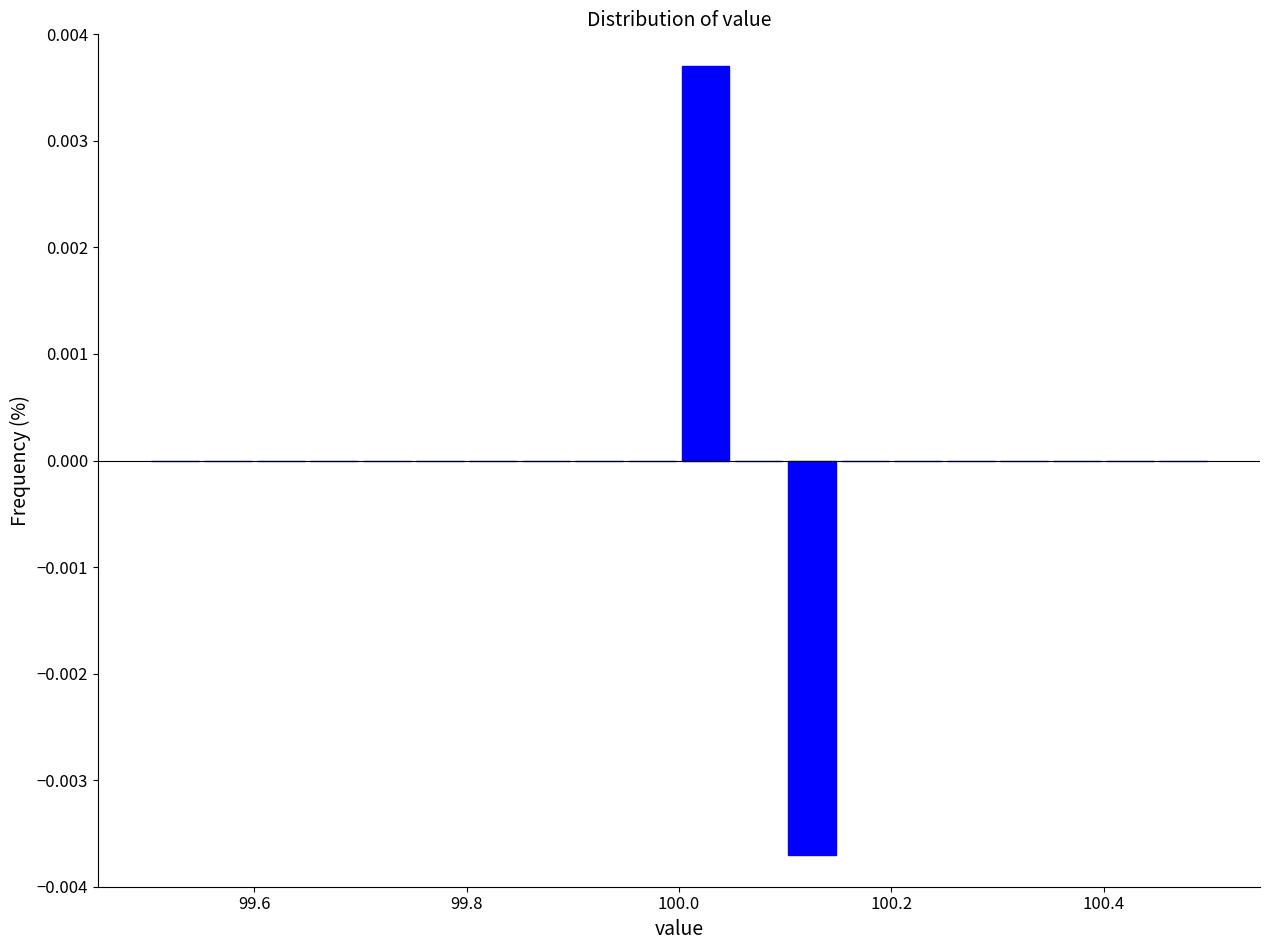

Around what value on the x-axis is the tallest bar? Give the approximate position of its centre, as read against the axis.

100.02